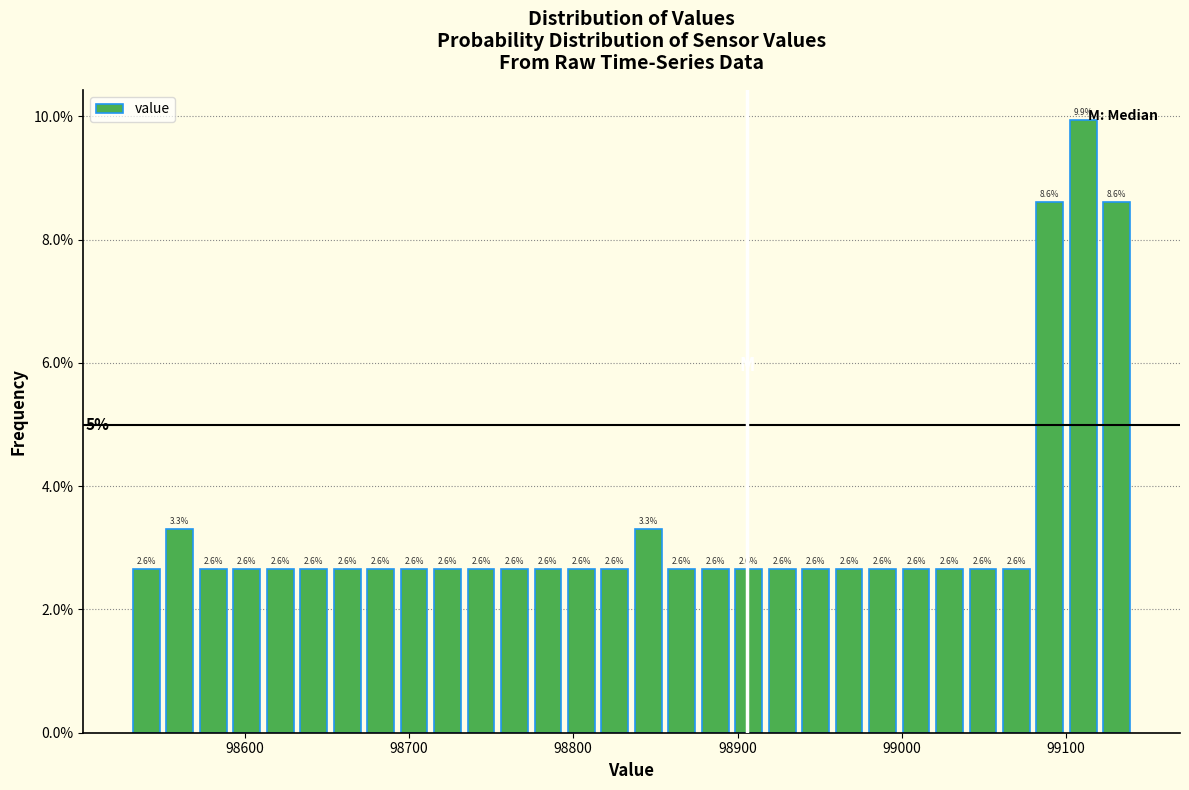

Read against the x-axis, roughly where is the centre of the tallest bar?

99110